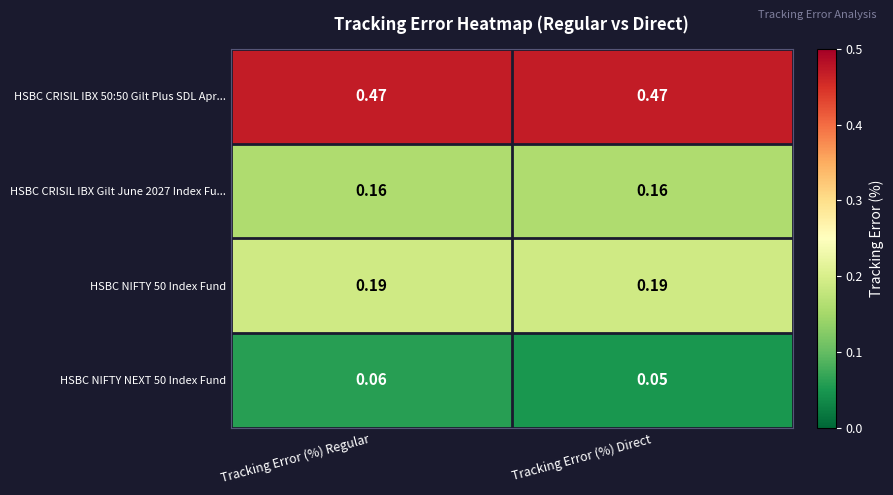

At which category does the chart reach its minimum across all series?

Tracking Error (%) Direct